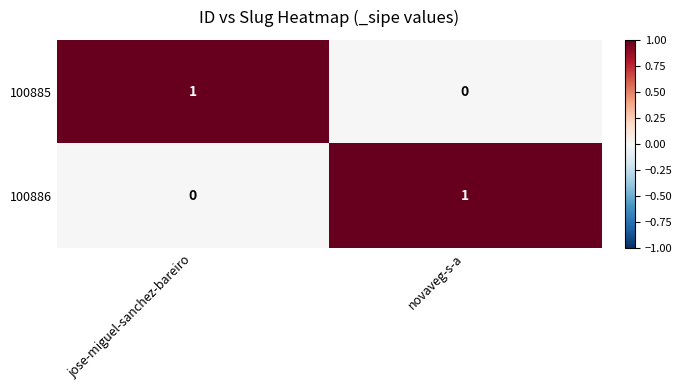

At jose-miguel-sanchez-bareiro, list the series in order from largest to smallest.

100885, 100886